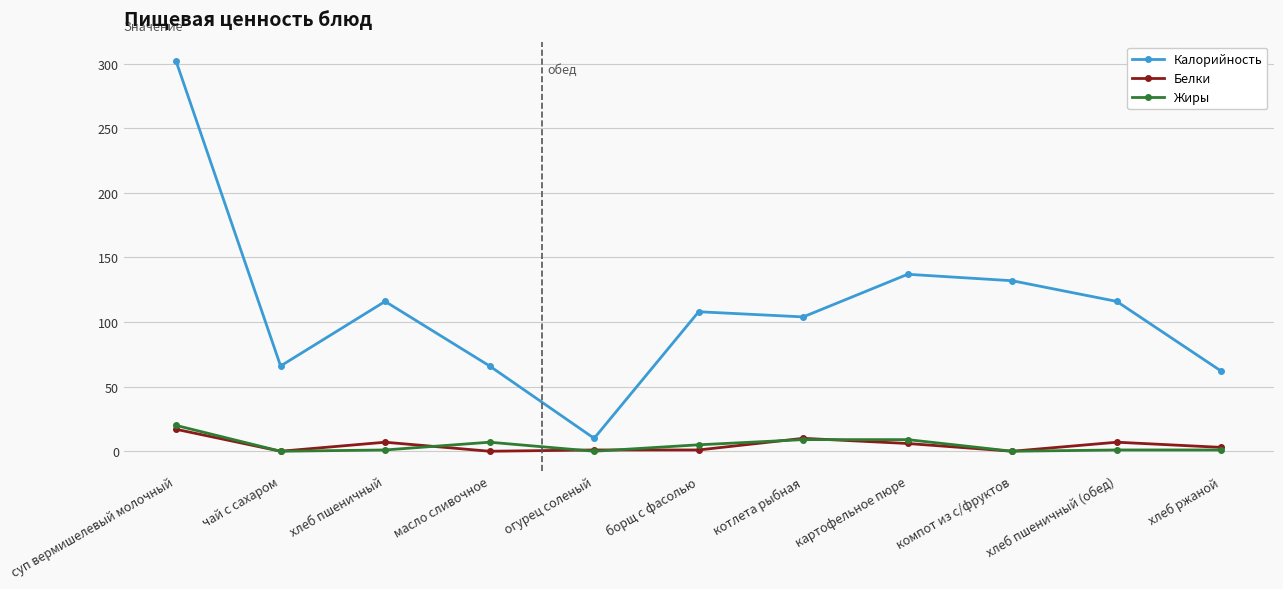

How many distinct data groups are displayed?

3